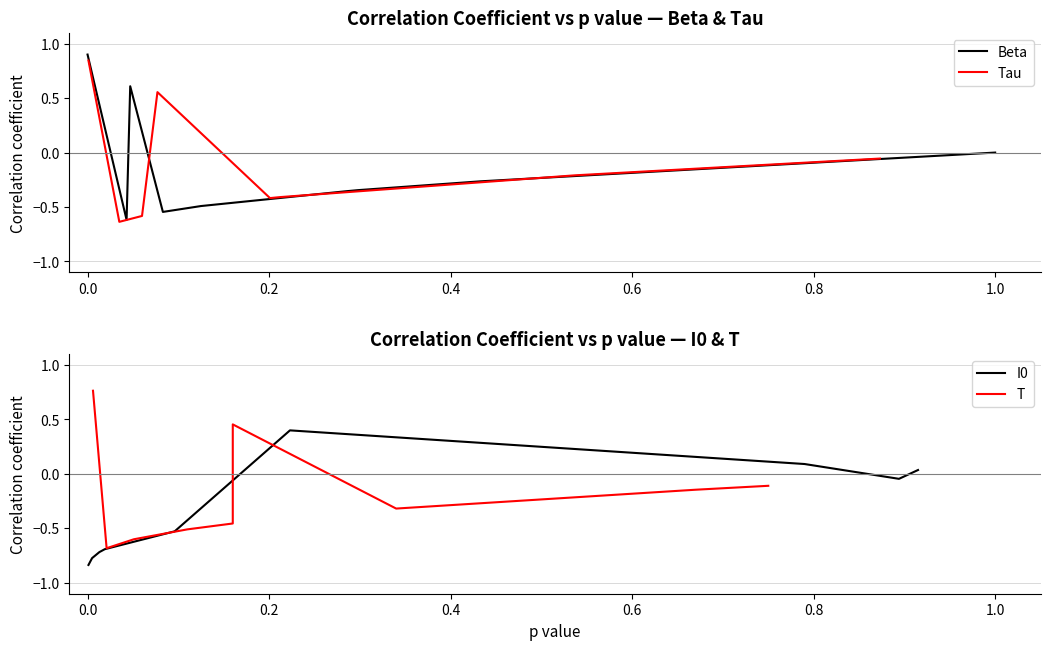

What is the sum of all I0 values?

-3.1